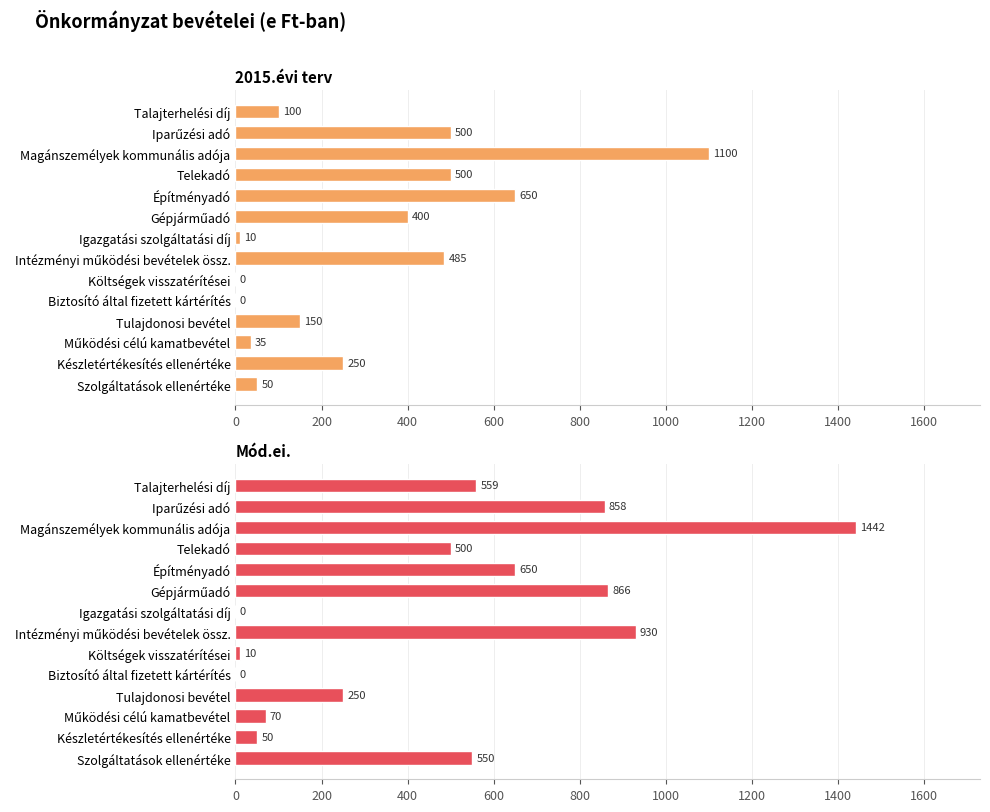

At how many categories does at least one series exceed 447?

8